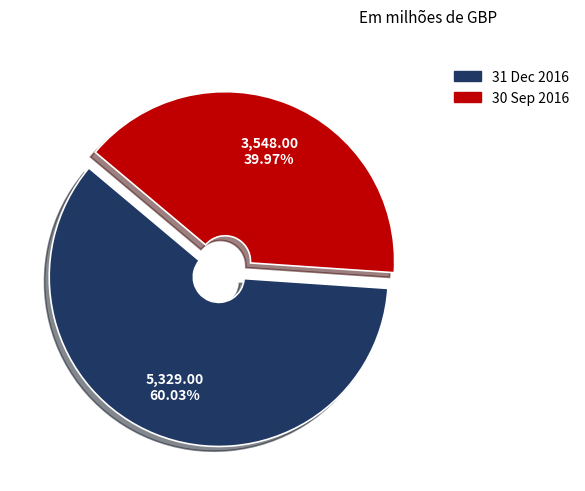

Which category has the biggest portion of the pie?

31 Dec 2016